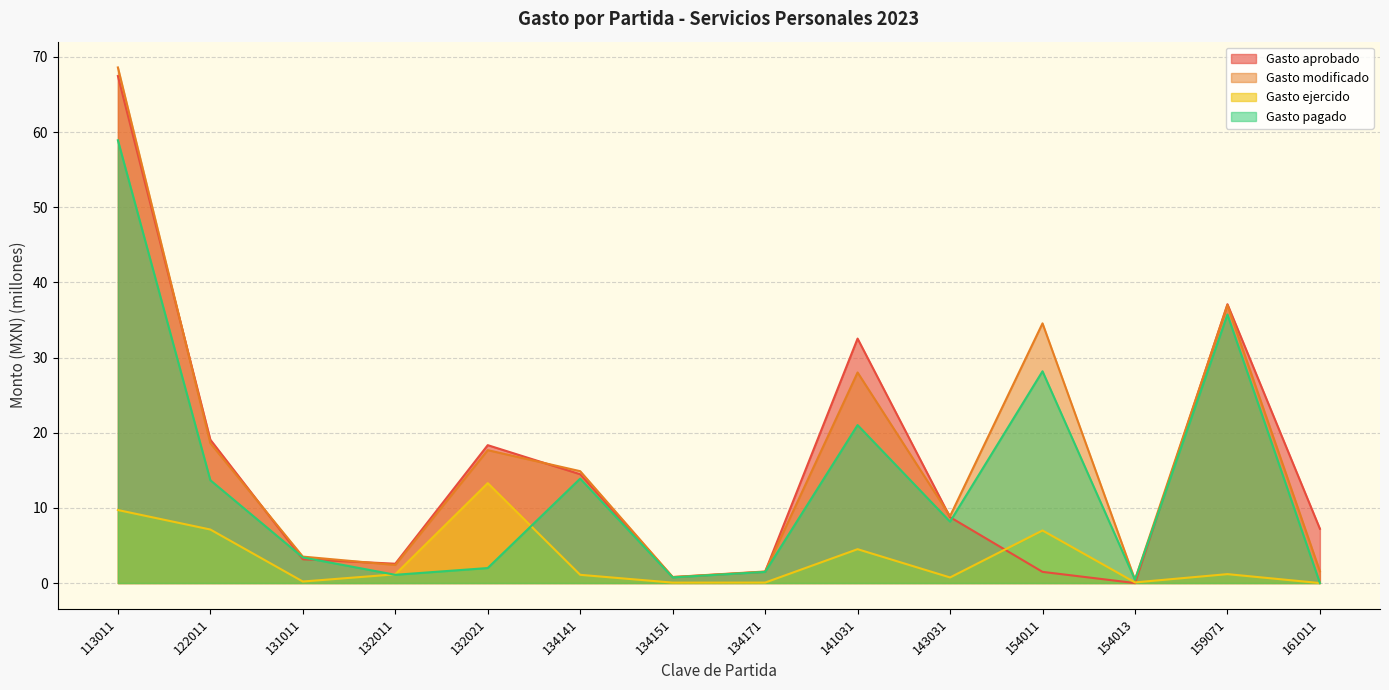

What is the maximum value shown in the chart?

68.6